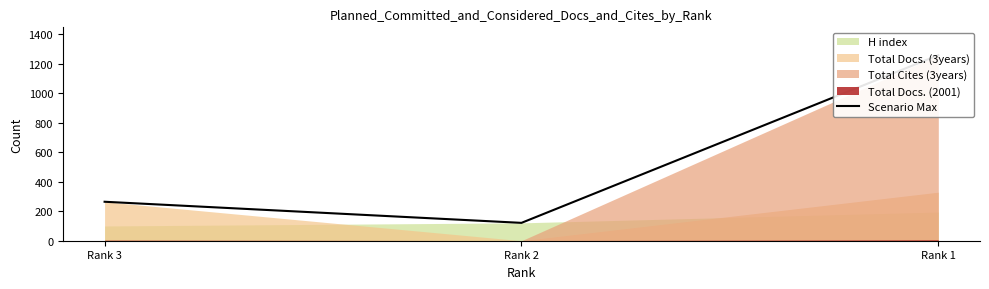

The chart shows a value of 375 at Rank 3. True or false?

False